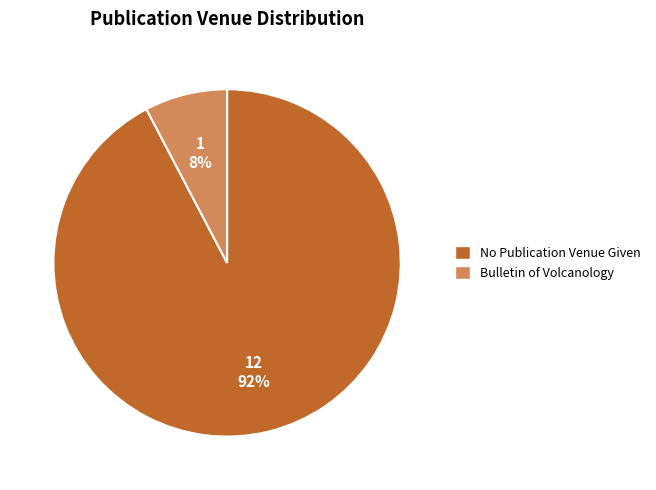

Rank the categories by value from lowest to highest.

Bulletin of Volcanology, No Publication Venue Given